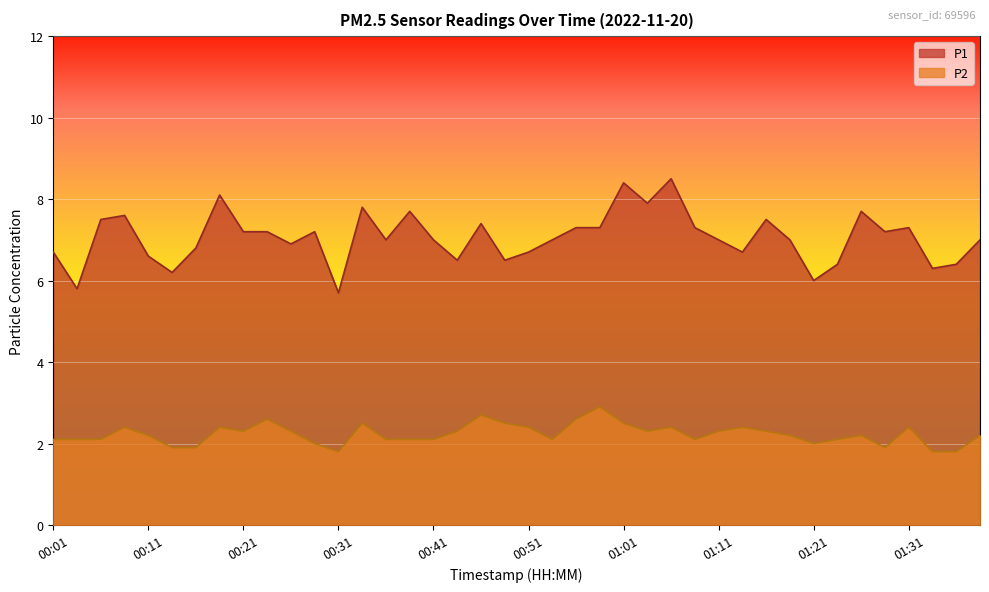

What is the difference between the P1 values at 00:16 and 00:34?

1.0